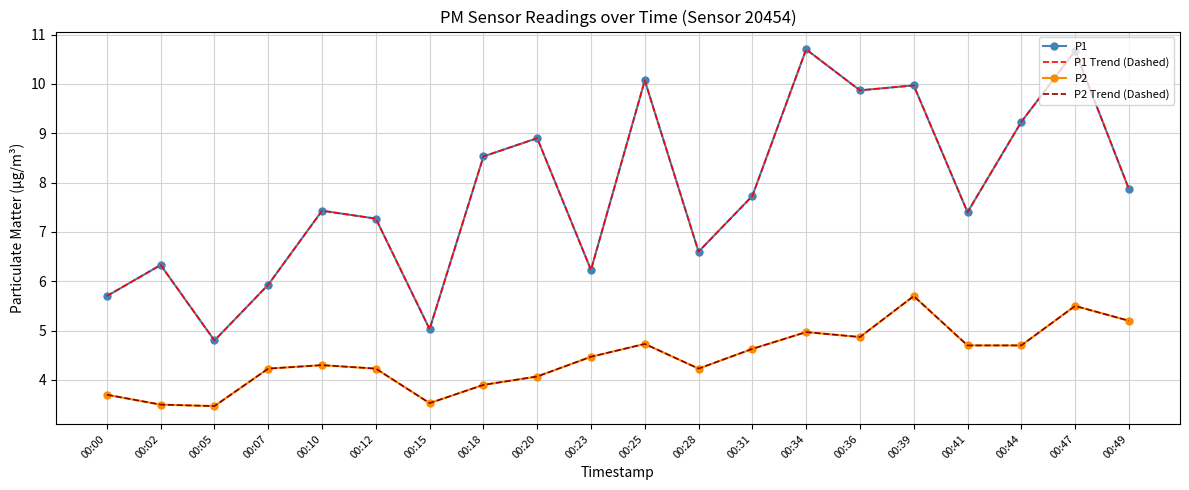

True or false: P2 and P1 intersect in this chart.

False